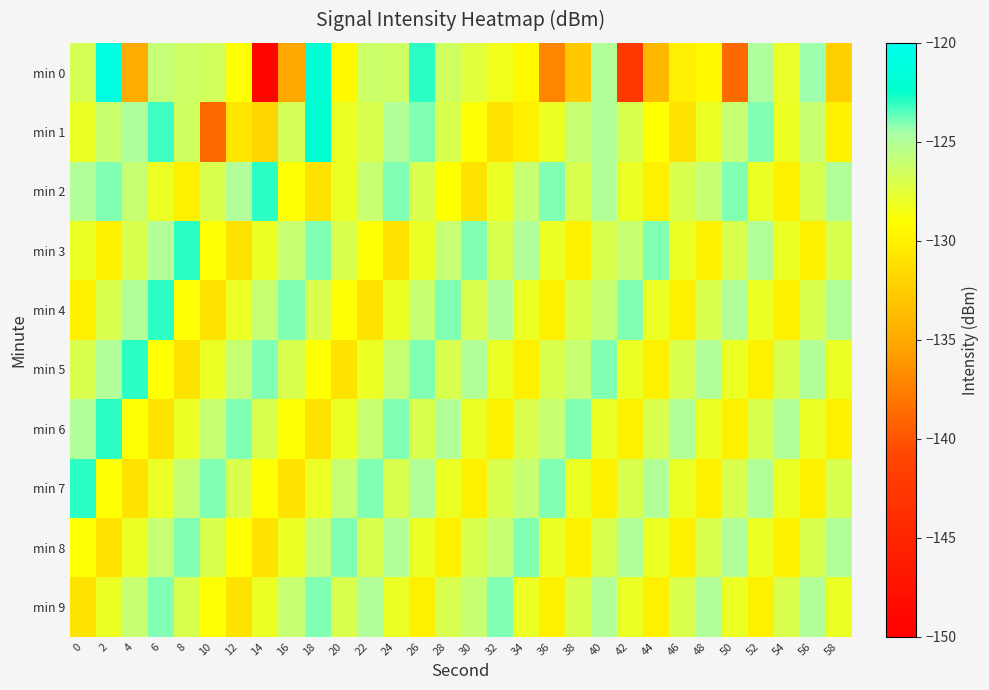

Reading left to right, list all the values displayed in this chart.

min 0: 0=-126.9	2=-121.0	4=-134.8	6=-125.9	8=-126.4	10=-126.6	12=-129.0	14=-149.2	16=-135.0	18=-121.7	20=-129.4	22=-126.2	24=-126.4	26=-123.0	28=-126.5	30=-127.5	32=-128.3	34=-129.5	36=-137.2	38=-132.8	40=-124.9	42=-142.6	44=-134.1	46=-130.1	48=-129.4	50=-138.6	52=-124.9	54=-127.9	56=-124.4	58=-132.4
min 1: 0=-128.0	2=-126.2	4=-124.9	6=-123.2	8=-126.5	10=-138.8	12=-130.8	14=-131.9	16=-126.7	18=-121.9	20=-128.0	22=-127.0	24=-125.0	26=-124.0	28=-127.0	30=-129.0	32=-131.0	34=-130.0	36=-128.0	38=-126.0	40=-125.0	42=-127.0	44=-129.0	46=-131.0	48=-128.0	50=-126.0	52=-124.0	54=-128.0	56=-126.0	58=-130.0
min 2: 0=-125.0	2=-124.0	4=-126.0	6=-128.0	8=-130.0	10=-127.0	12=-125.0	14=-123.0	16=-129.0	18=-131.0	20=-128.0	22=-126.0	24=-124.0	26=-127.0	28=-129.0	30=-131.0	32=-128.0	34=-126.0	36=-124.0	38=-127.0	40=-125.0	42=-128.0	44=-130.0	46=-127.0	48=-126.0	50=-124.0	52=-128.0	54=-130.0	56=-127.0	58=-125.0
min 3: 0=-128.0	2=-130.0	4=-127.0	6=-125.0	8=-123.0	10=-129.0	12=-131.0	14=-128.0	16=-126.0	18=-124.0	20=-127.0	22=-129.0	24=-131.0	26=-128.0	28=-126.0	30=-124.0	32=-127.0	34=-125.0	36=-128.0	38=-130.0	40=-127.0	42=-126.0	44=-124.0	46=-128.0	48=-130.0	50=-127.0	52=-125.0	54=-128.0	56=-130.0	58=-127.0
min 4: 0=-130.0	2=-127.0	4=-125.0	6=-123.0	8=-129.0	10=-131.0	12=-128.0	14=-126.0	16=-124.0	18=-127.0	20=-129.0	22=-131.0	24=-128.0	26=-126.0	28=-124.0	30=-127.0	32=-125.0	34=-128.0	36=-130.0	38=-127.0	40=-126.0	42=-124.0	44=-128.0	46=-130.0	48=-127.0	50=-125.0	52=-128.0	54=-130.0	56=-127.0	58=-125.0
min 5: 0=-127.0	2=-125.0	4=-123.0	6=-129.0	8=-131.0	10=-128.0	12=-126.0	14=-124.0	16=-127.0	18=-129.0	20=-131.0	22=-128.0	24=-126.0	26=-124.0	28=-127.0	30=-125.0	32=-128.0	34=-130.0	36=-127.0	38=-126.0	40=-124.0	42=-128.0	44=-130.0	46=-127.0	48=-125.0	50=-128.0	52=-130.0	54=-127.0	56=-125.0	58=-128.0
min 6: 0=-125.0	2=-123.0	4=-129.0	6=-131.0	8=-128.0	10=-126.0	12=-124.0	14=-127.0	16=-129.0	18=-131.0	20=-128.0	22=-126.0	24=-124.0	26=-127.0	28=-125.0	30=-128.0	32=-130.0	34=-127.0	36=-126.0	38=-124.0	40=-128.0	42=-130.0	44=-127.0	46=-125.0	48=-128.0	50=-130.0	52=-127.0	54=-125.0	56=-128.0	58=-130.0
min 7: 0=-123.0	2=-129.0	4=-131.0	6=-128.0	8=-126.0	10=-124.0	12=-127.0	14=-129.0	16=-131.0	18=-128.0	20=-126.0	22=-124.0	24=-127.0	26=-125.0	28=-128.0	30=-130.0	32=-127.0	34=-126.0	36=-124.0	38=-128.0	40=-130.0	42=-127.0	44=-125.0	46=-128.0	48=-130.0	50=-127.0	52=-125.0	54=-128.0	56=-130.0	58=-127.0
min 8: 0=-129.0	2=-131.0	4=-128.0	6=-126.0	8=-124.0	10=-127.0	12=-129.0	14=-131.0	16=-128.0	18=-126.0	20=-124.0	22=-127.0	24=-125.0	26=-128.0	28=-130.0	30=-127.0	32=-126.0	34=-124.0	36=-128.0	38=-130.0	40=-127.0	42=-125.0	44=-128.0	46=-130.0	48=-127.0	50=-125.0	52=-128.0	54=-130.0	56=-127.0	58=-125.0
min 9: 0=-131.0	2=-128.0	4=-126.0	6=-124.0	8=-127.0	10=-129.0	12=-131.0	14=-128.0	16=-126.0	18=-124.0	20=-127.0	22=-125.0	24=-128.0	26=-130.0	28=-127.0	30=-126.0	32=-124.0	34=-128.0	36=-130.0	38=-127.0	40=-125.0	42=-128.0	44=-130.0	46=-127.0	48=-125.0	50=-128.0	52=-130.0	54=-127.0	56=-125.0	58=-128.0